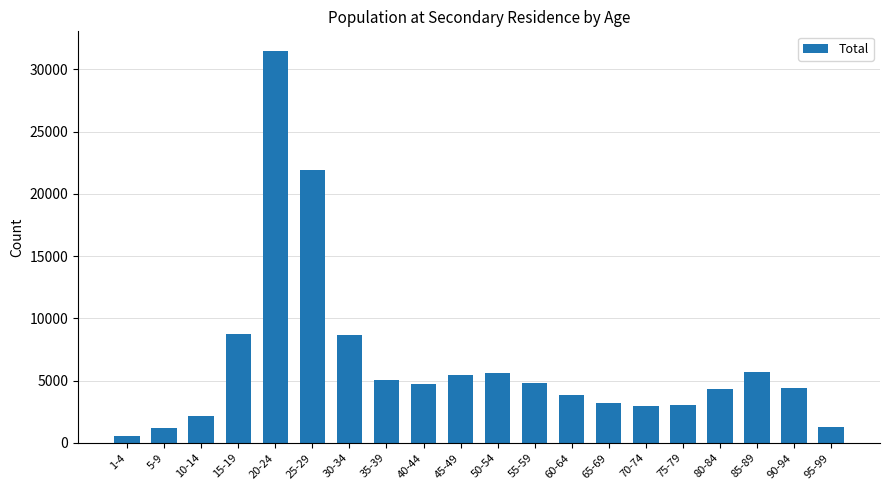

What position from the left is 25-29?

6